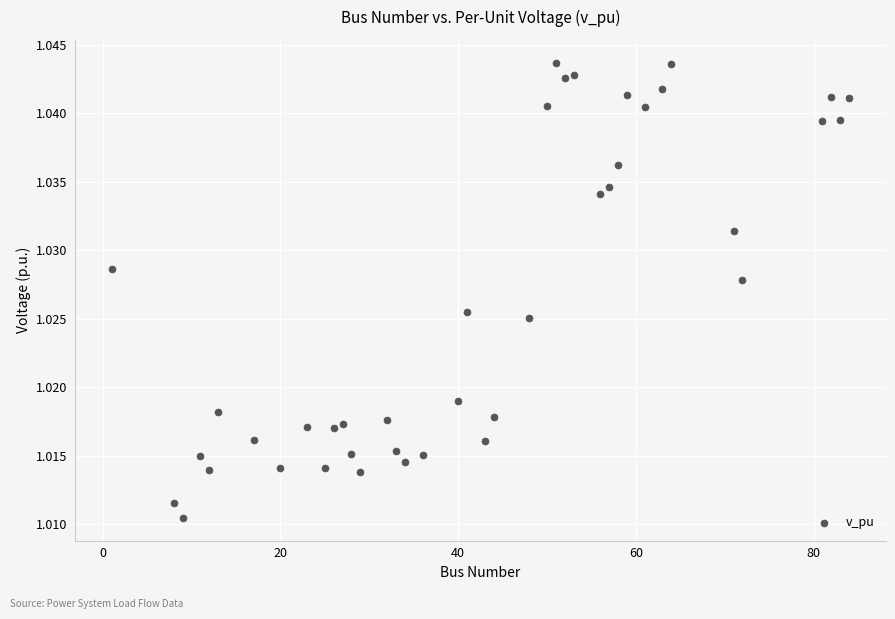

What is the range of X values (max minus min)?

83.0